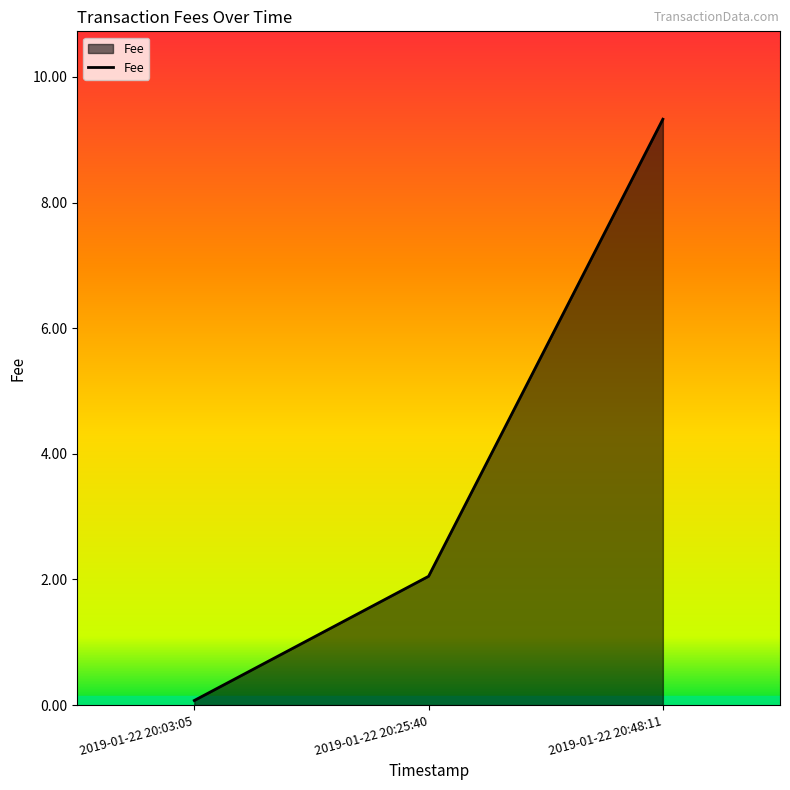

The chart shows a value of 0.1 at 2019-01-22 20:03:05. True or false?

True